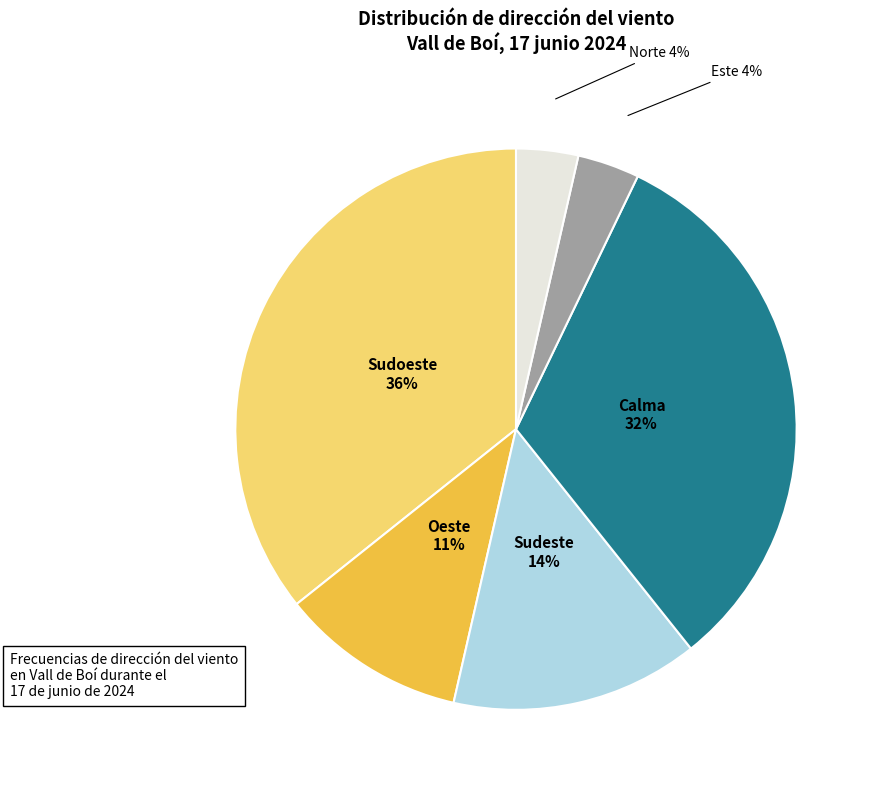

Does any single category account for the majority?

No